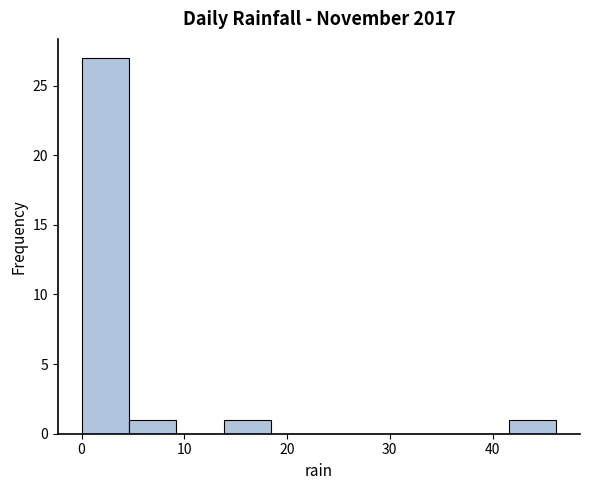

Which range on the x-axis has the tallest bar?

0 to 5